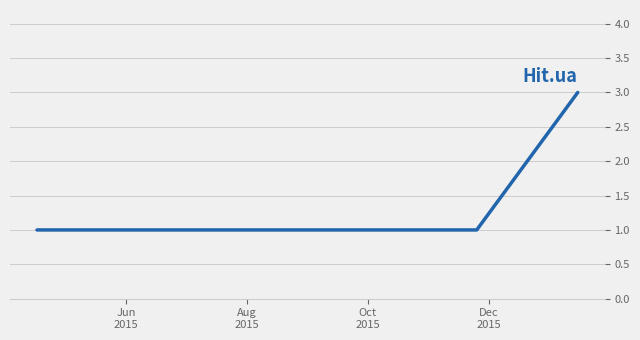

How many lines are shown in the chart?

1